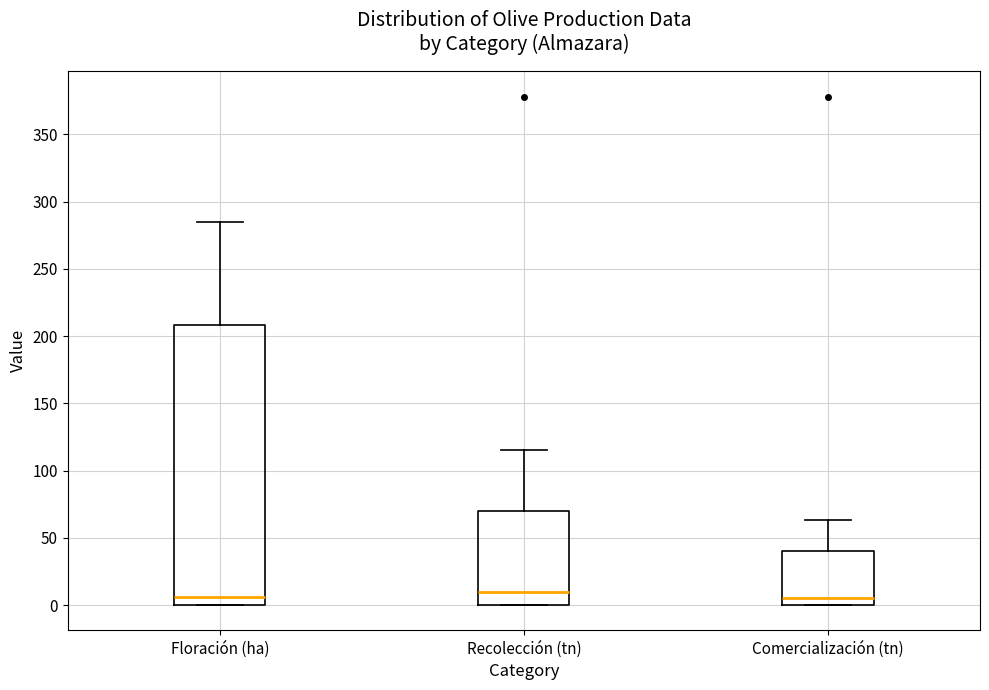

Where is the upper edge of the box for Comercialización (tn) on the y-axis? The values are not printed on the chart, so give them approximately, as read against the axis.

40